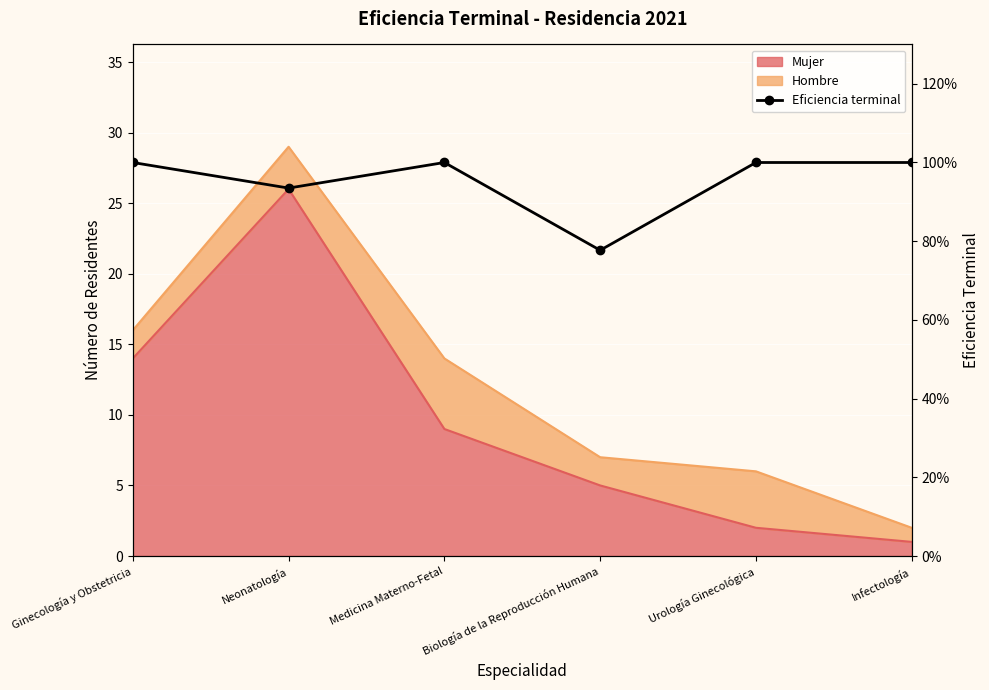

Is it true that the value at Biología de la Reproducción Humana is 1.4?

False